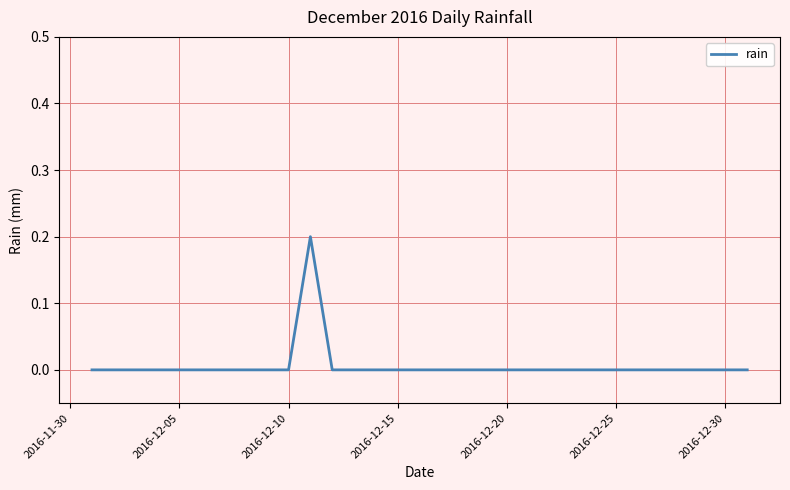

Is this an area chart (filled region under the line)?

No